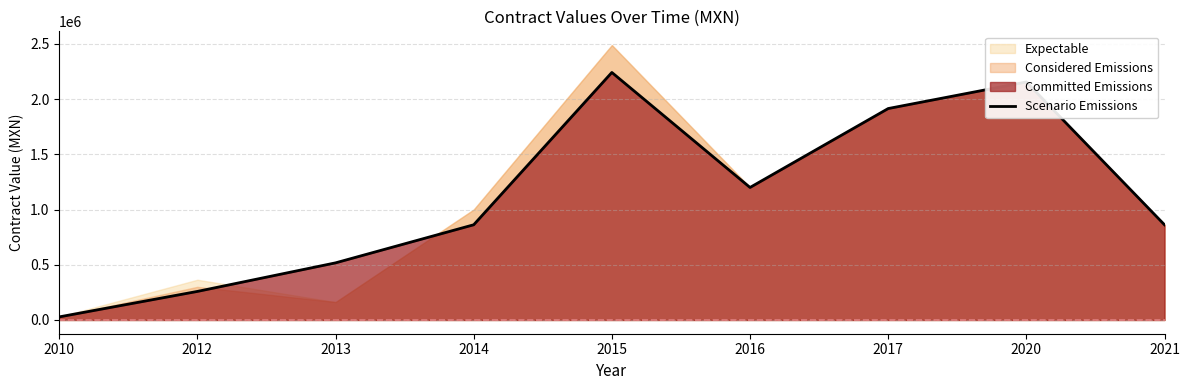

The chart shows a value of 517241.4 at 2013. True or false?

True